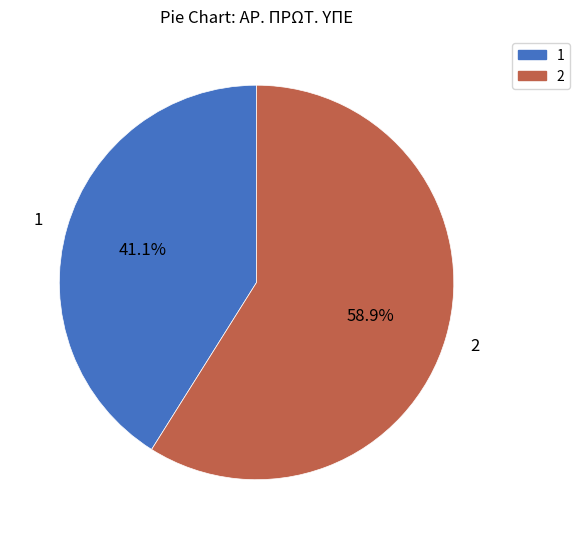

True or false: 1 accounts for 48% of the total.

False